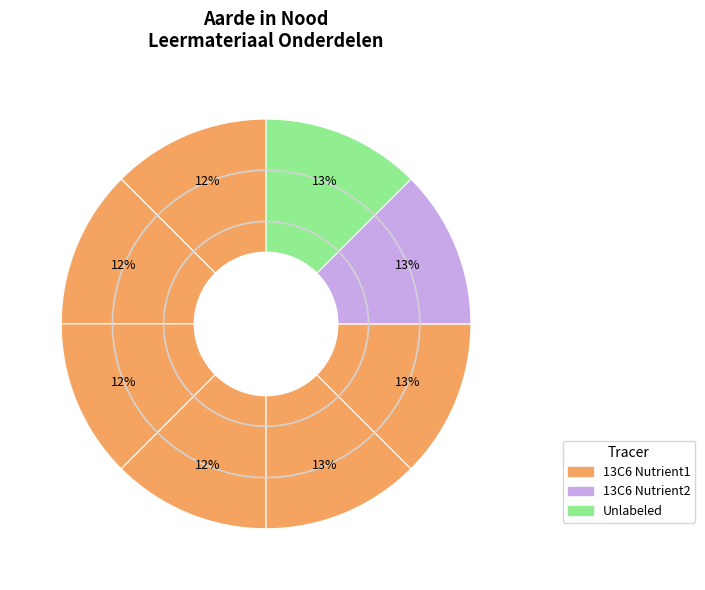

How many slices are in this pie chart?

8